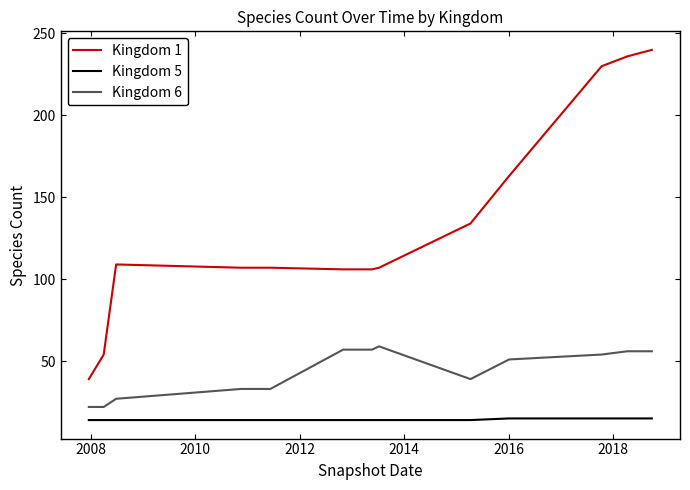

Which series has the largest range (max minus min)?

Kingdom 1